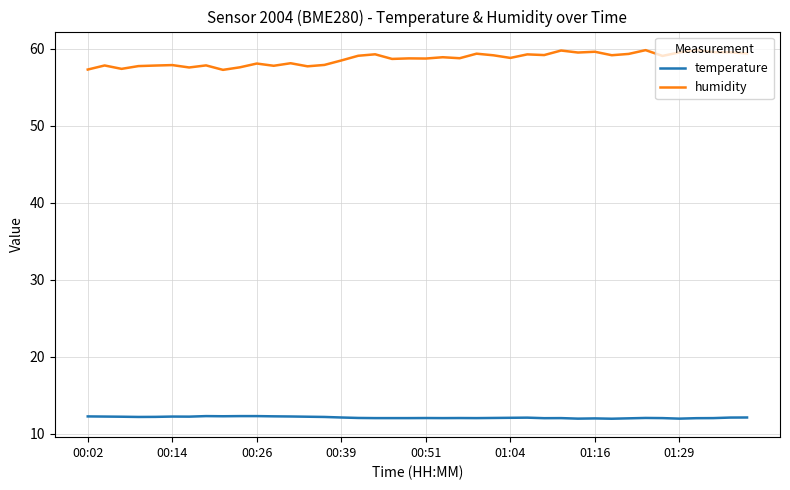

Does the chart display data point markers on the line(s)?

No